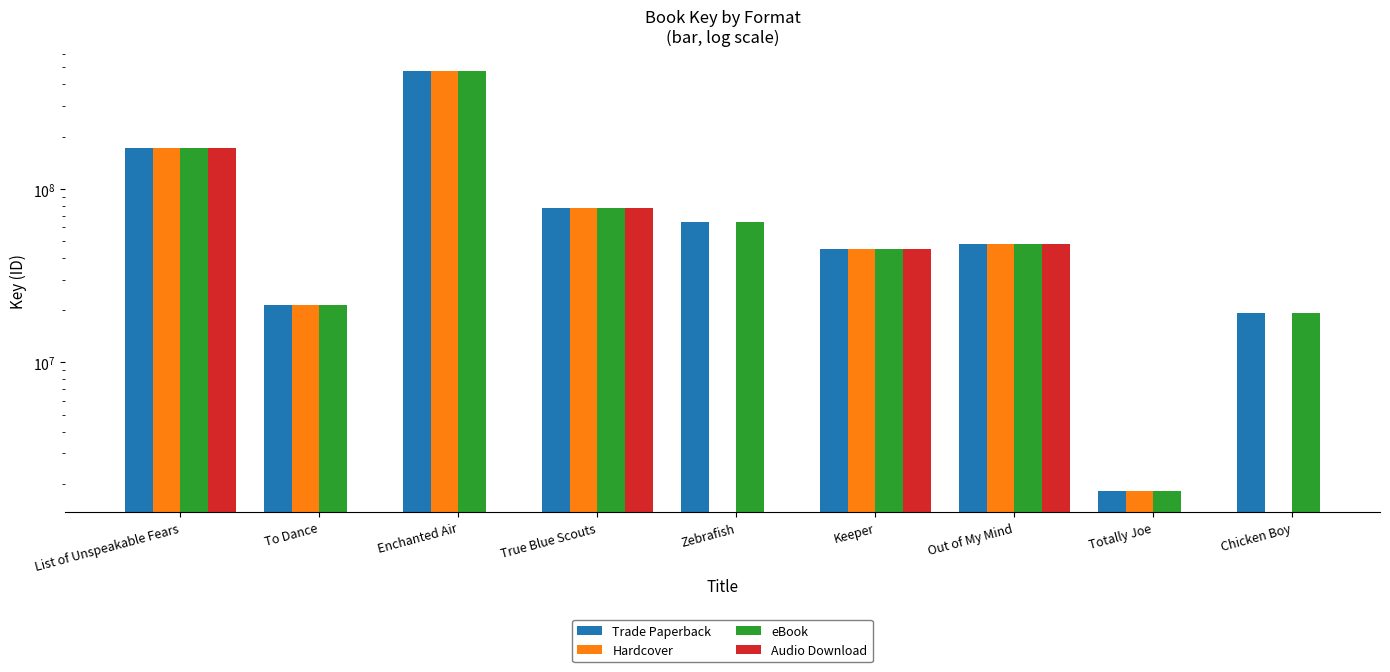

What is the difference between the maximum and minimum values in the Trade Paperback series?

474214124.0